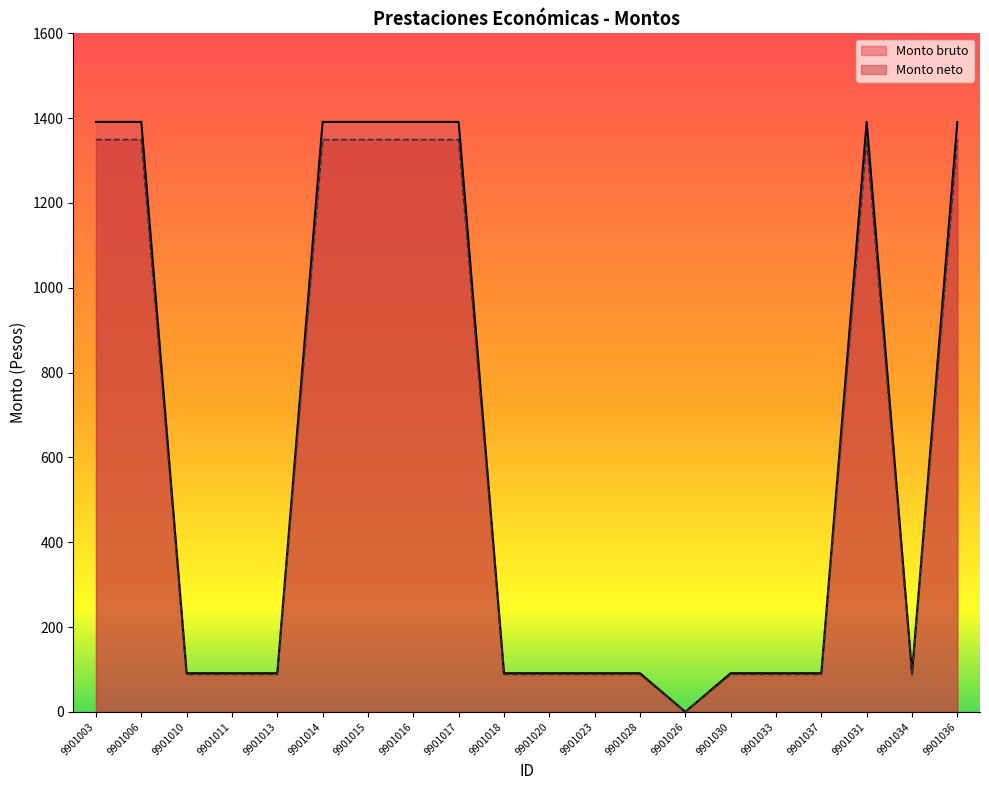

At which label does Monto bruto first exceed 91?

9901003